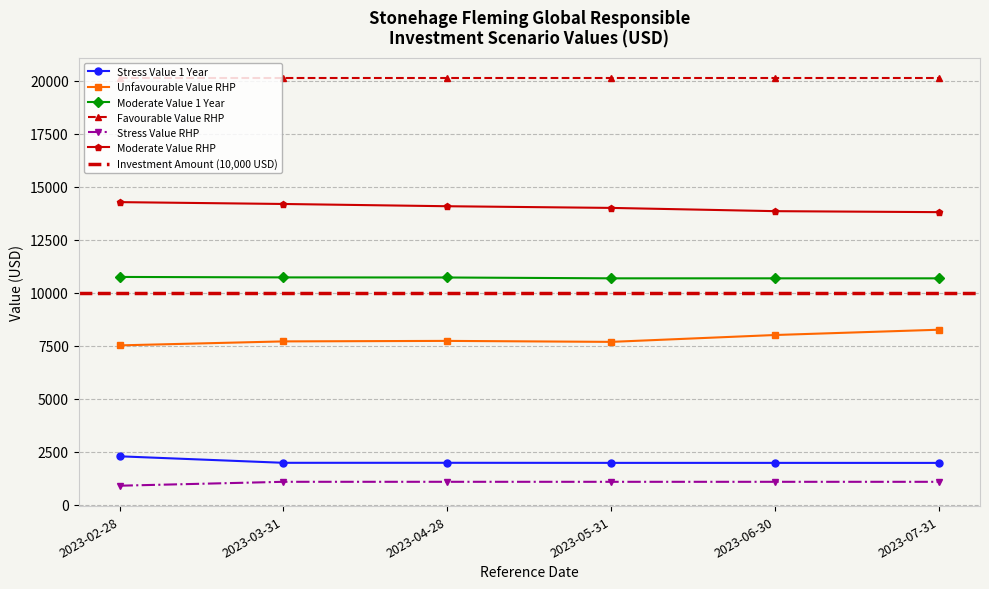

True or false: Moderate Value 1 Year and Stress Value RHP intersect in this chart.

False